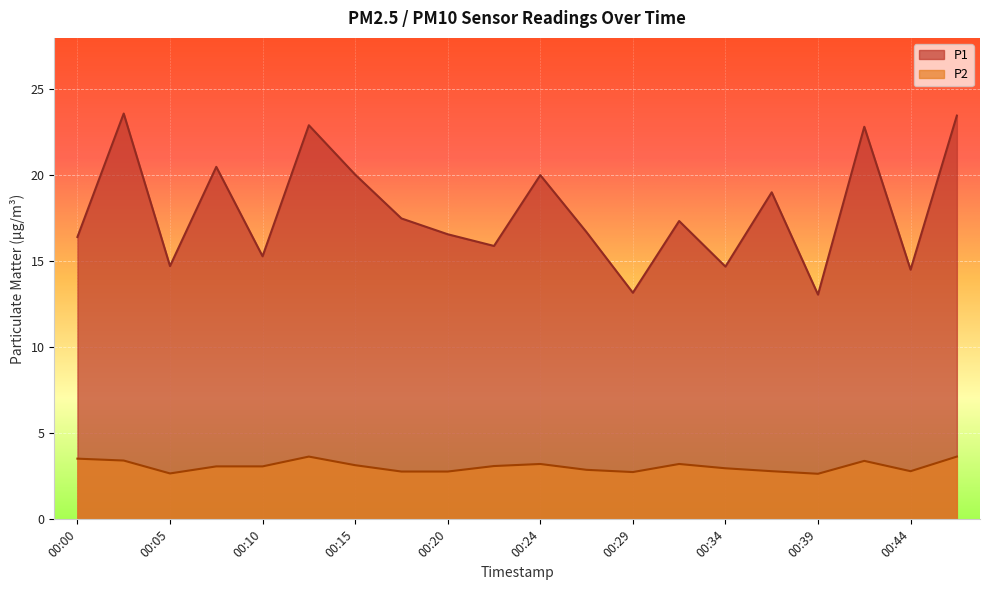

List the series in order of their overall mean, lowest first.

P2, P1